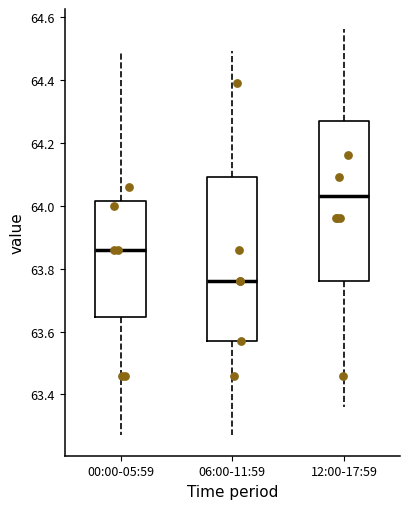

Reading left to right, transcribe this box plot: for each box, give where its median line is, the range the box spans, and where its two whiskers end, as read against the y-axis. The values are not printed on the chart, so give them approximately, as read against the axis.

00:00-05:59: median 63.86, box 63.64 to 64.02, whiskers 63.28 to 64.50
06:00-11:59: median 63.76, box 63.58 to 64.10, whiskers 63.28 to 64.50
12:00-17:59: median 64.04, box 63.76 to 64.26, whiskers 63.36 to 64.56